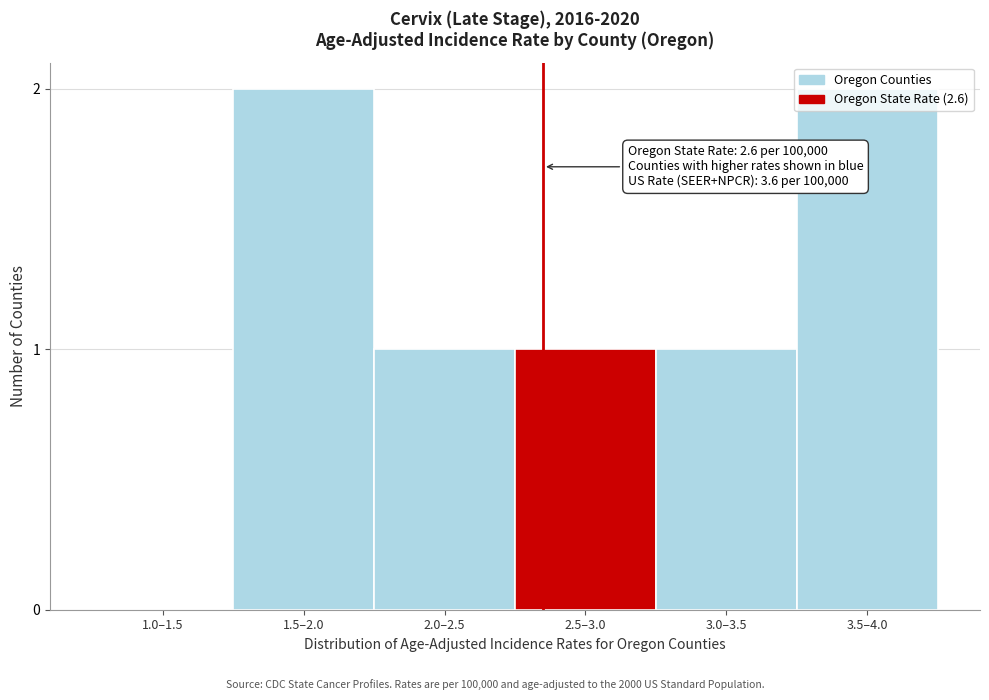

Between 2.5–3.0 and 1.5–2.0, which is larger?

1.5–2.0